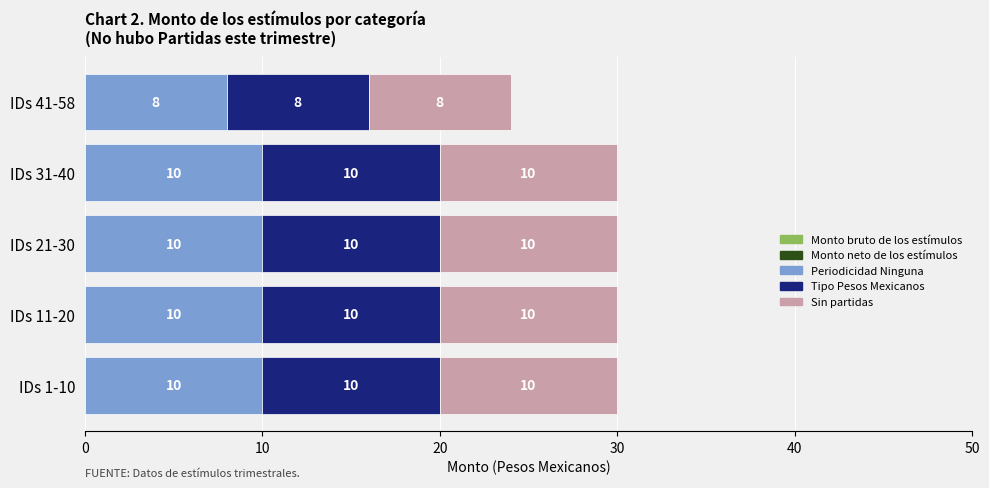

The value of Periodicidad Ninguna at IDs 1-10 is 5. True or false?

False